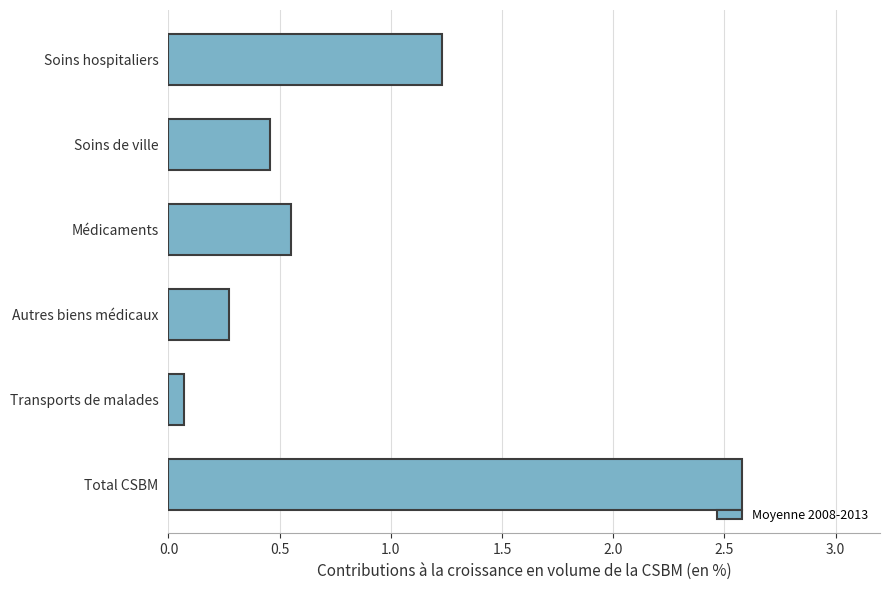

Rank the categories by value from lowest to highest.

Transports de malades, Autres biens médicaux, Soins de ville, Médicaments, Soins hospitaliers, Total CSBM